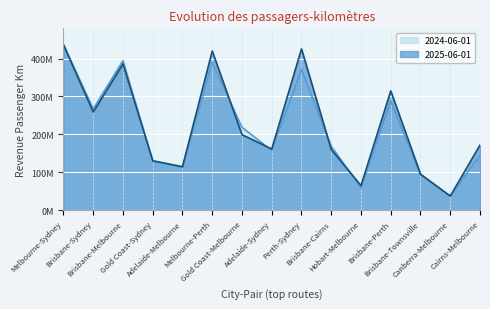

Is it true that 2024-06-01 equals 394823219 at Brisbane-Melbourne?

True